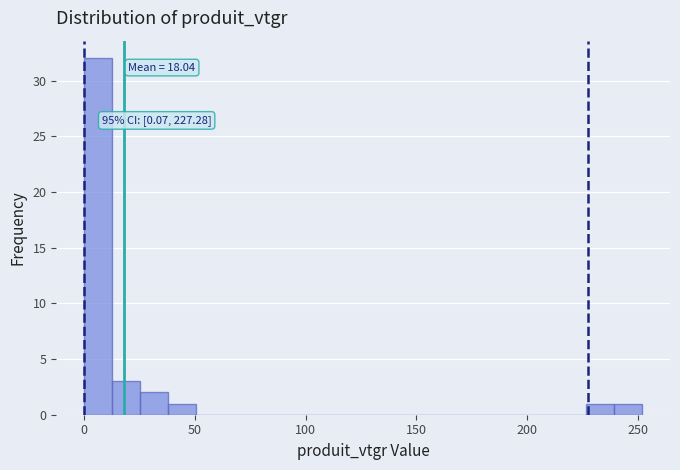

Read against the x-axis, roughly where is the centre of the tallest bar?

5